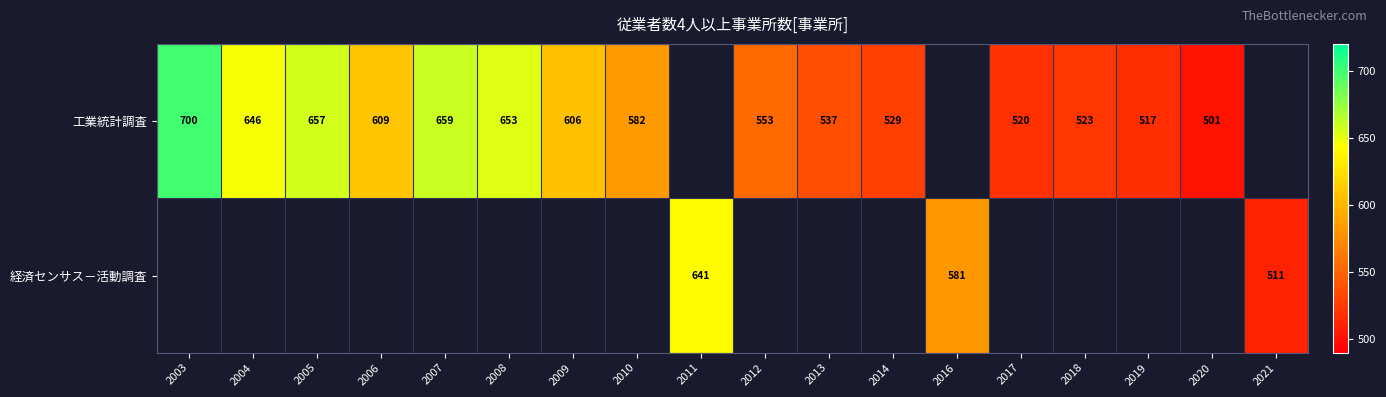

The value of 工業統計調査 at 2012 is 553. True or false?

True